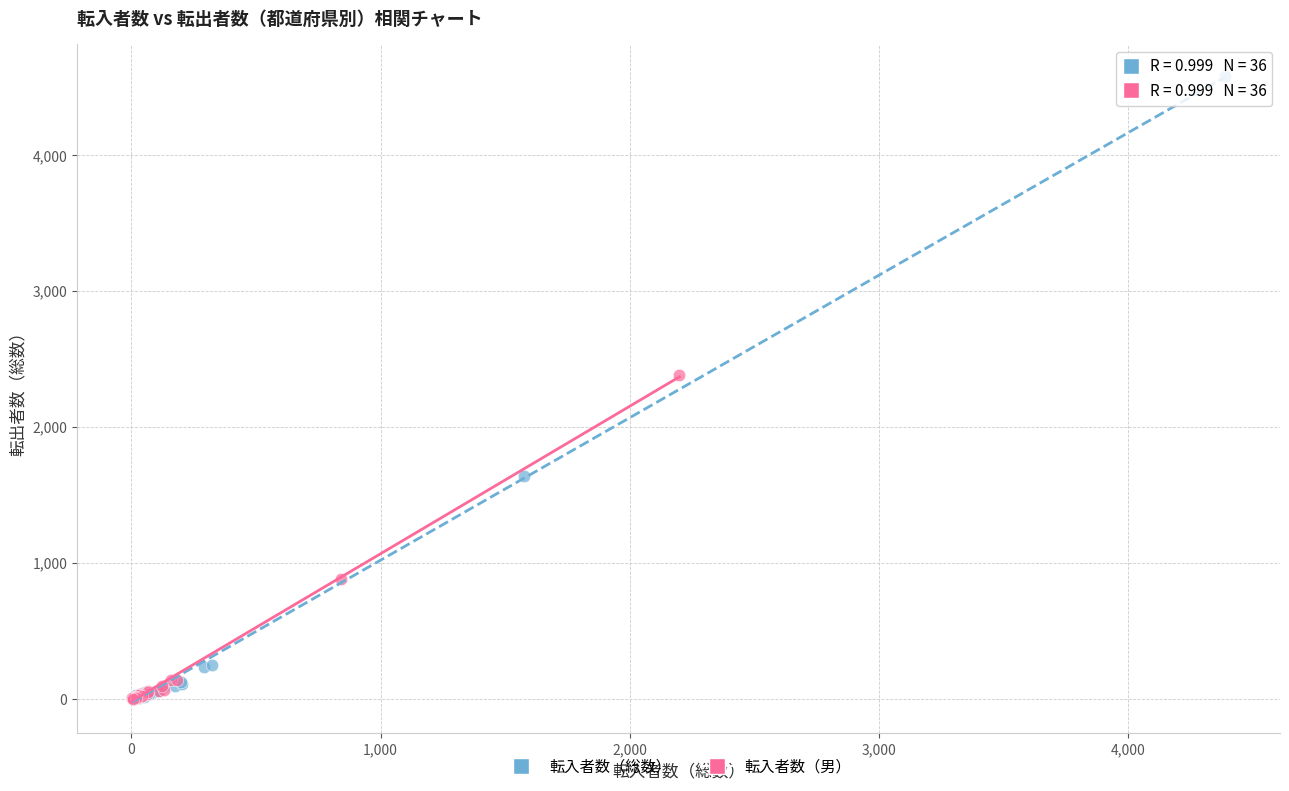

Which series has the largest Y range (max minus min)?

転入者数（総数）